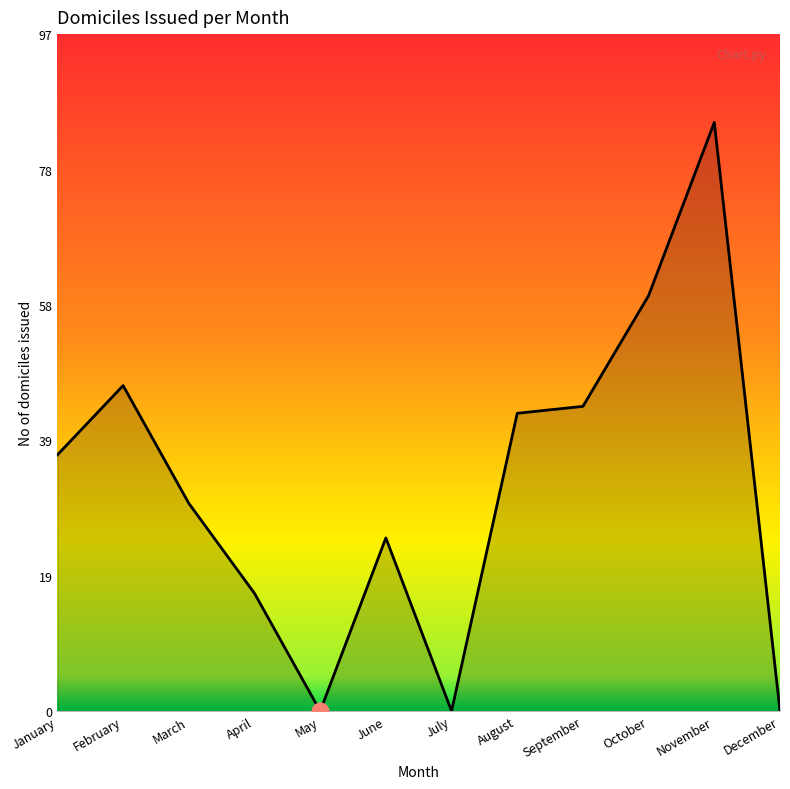

Which label corresponds to the largest value in the chart?

November